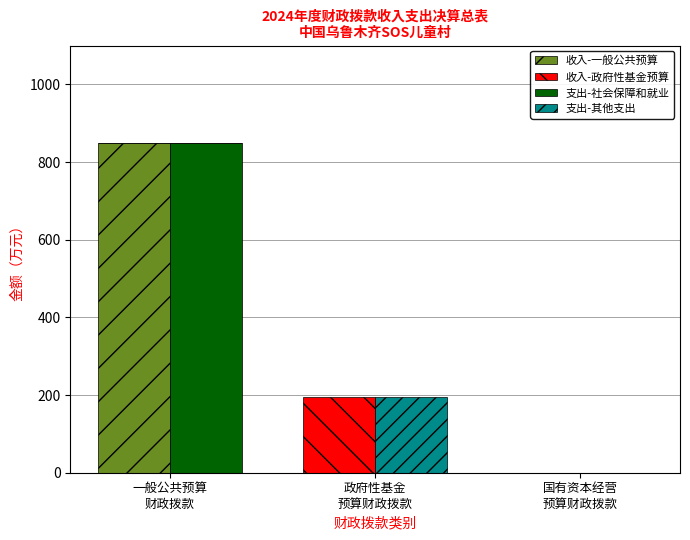

Between 政府性基金
预算财政拨款 and 国有资本经营
预算财政拨款, which is larger?

政府性基金
预算财政拨款